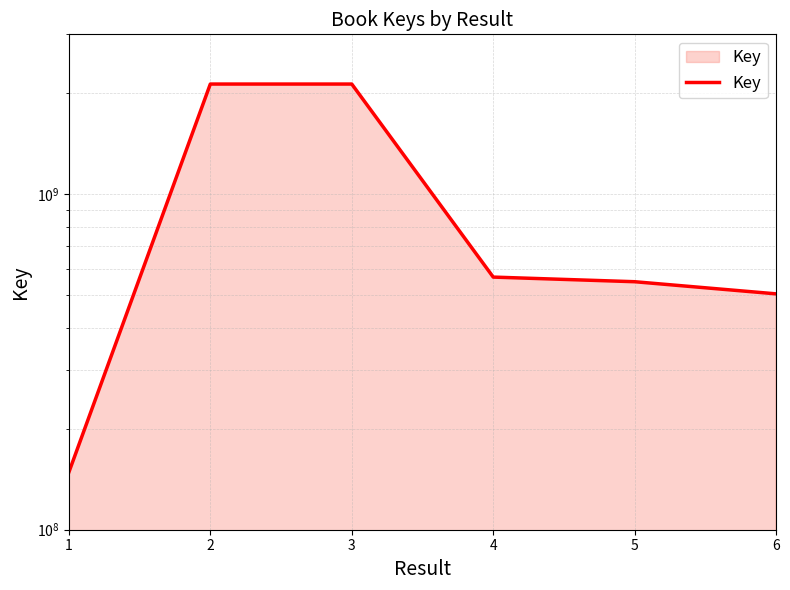

What is the minimum value shown in the chart?

148389793